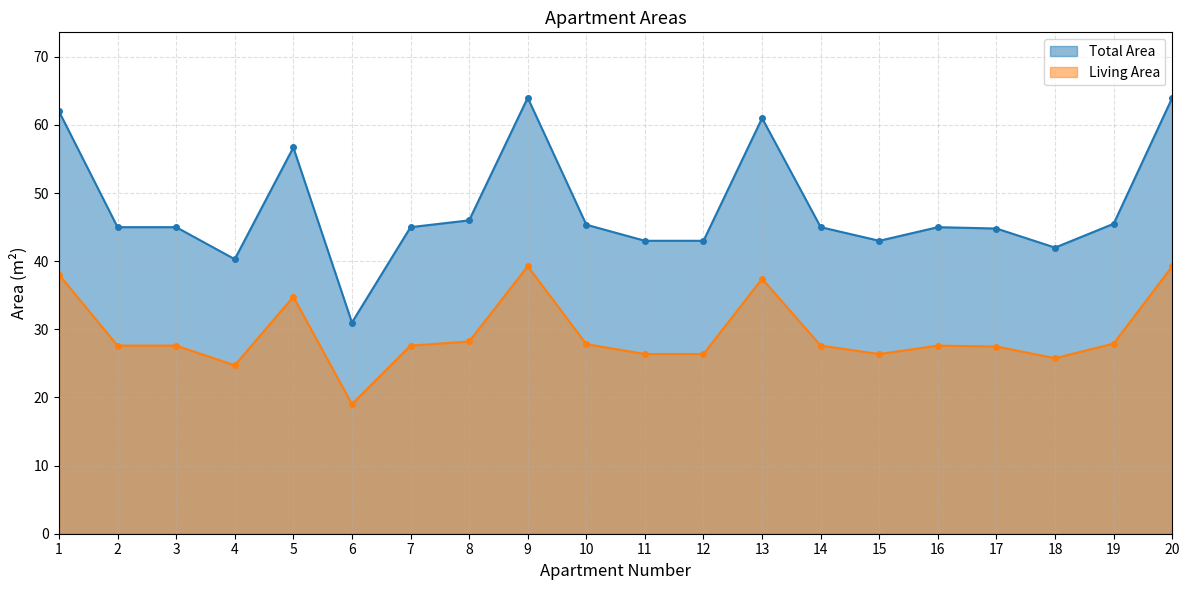

What is the sum of the Total Area values at 16 and 6?

76.0